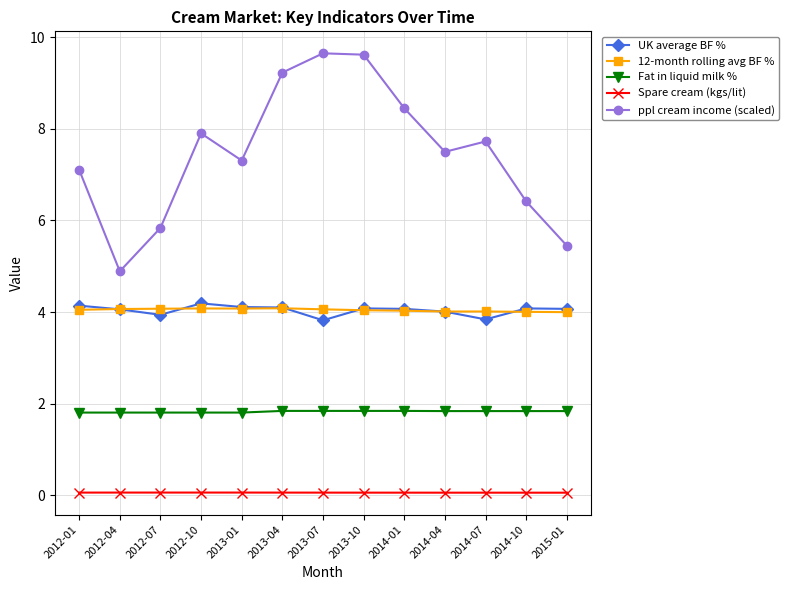

How many series are shown in this chart?

5